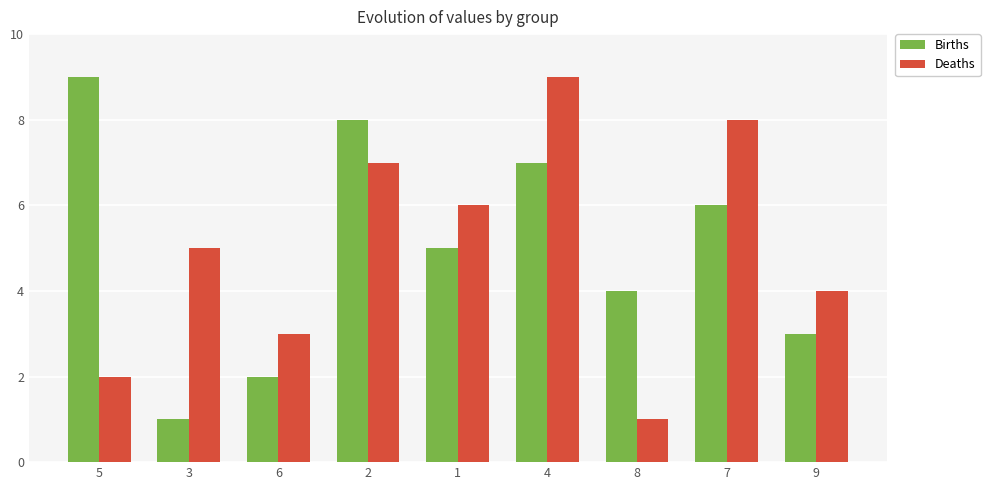

List the labels in order of Deaths value, smallest first.

8, 5, 6, 9, 3, 1, 2, 7, 4